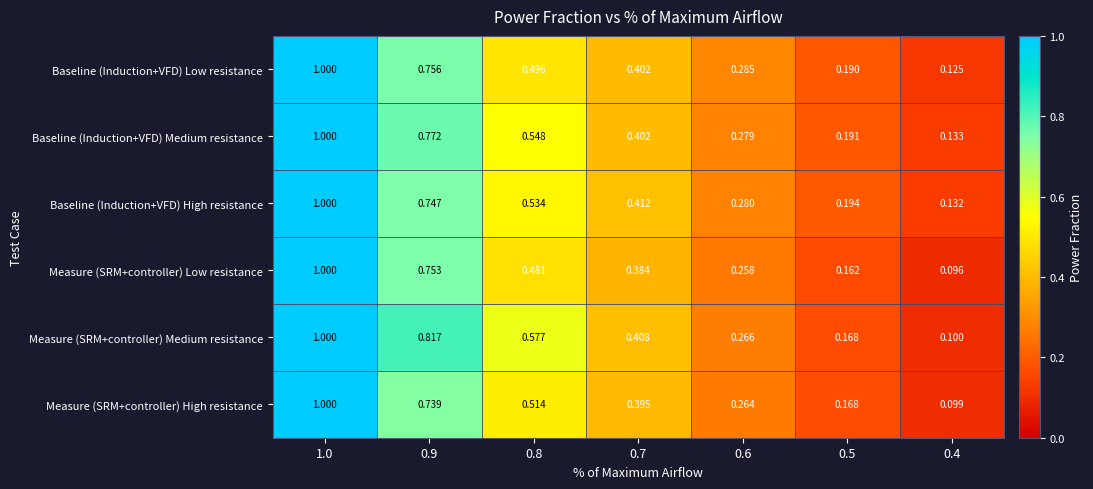

Between 0.8 and 0.6, which series saw the biggest shift?

Measure (SRM+controller) Medium resistance